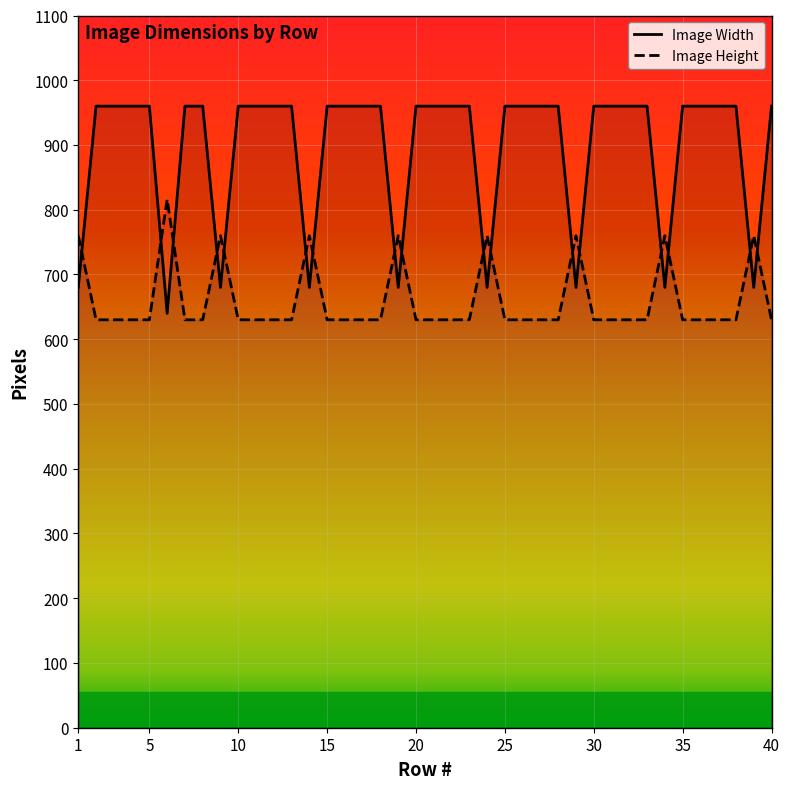

What is the difference between the second highest and second lowest values in the Image Height series?

130